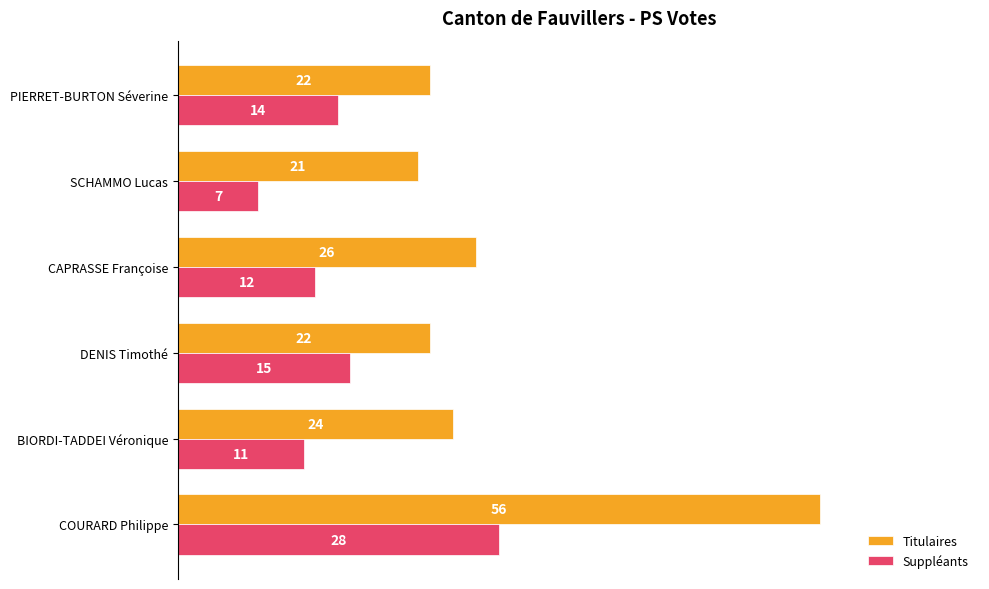

What is the total value across all series at BIORDI-TADDEI Véronique?

35